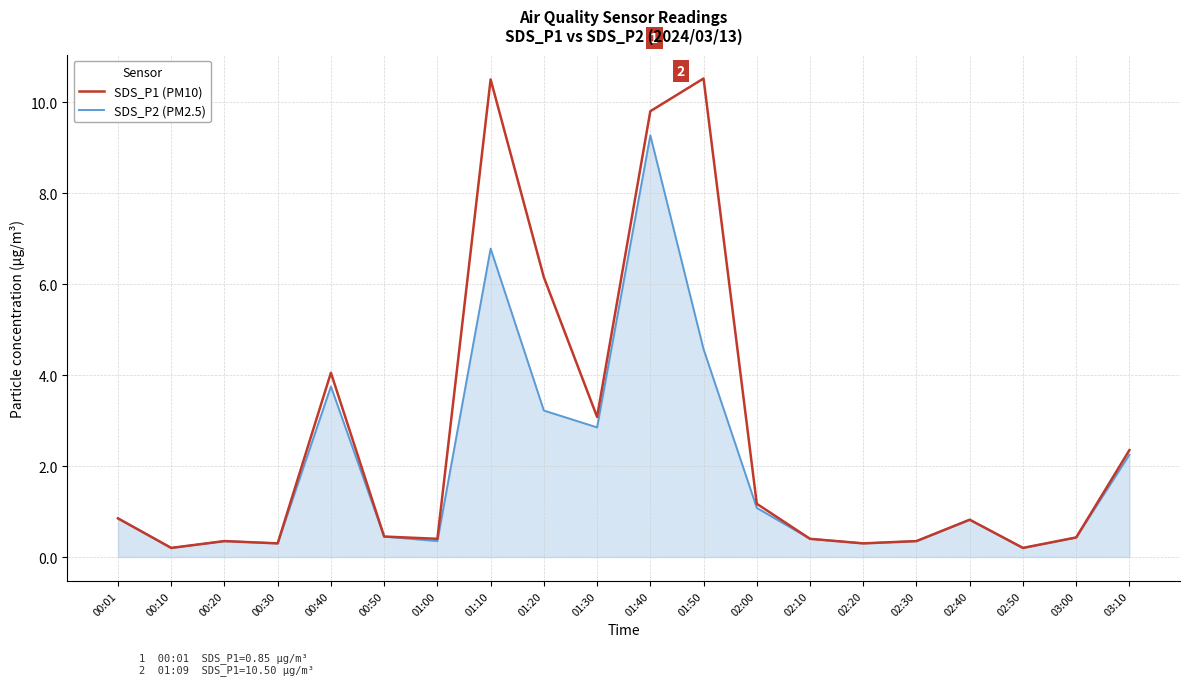

What is the difference between the highest and lowest values at 01:40?

0.5